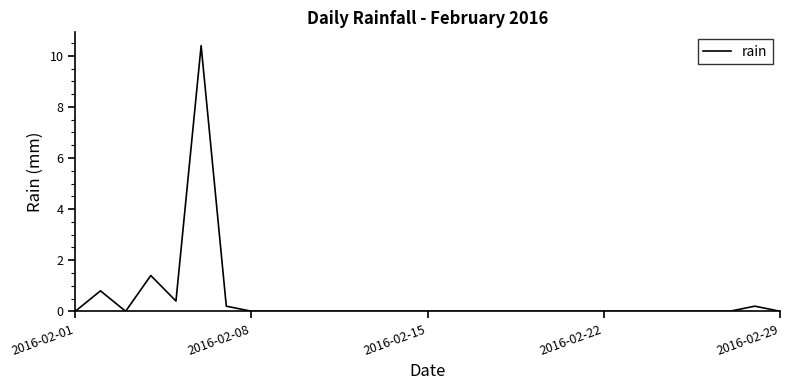

What is the difference between the maximum and minimum values?

10.4